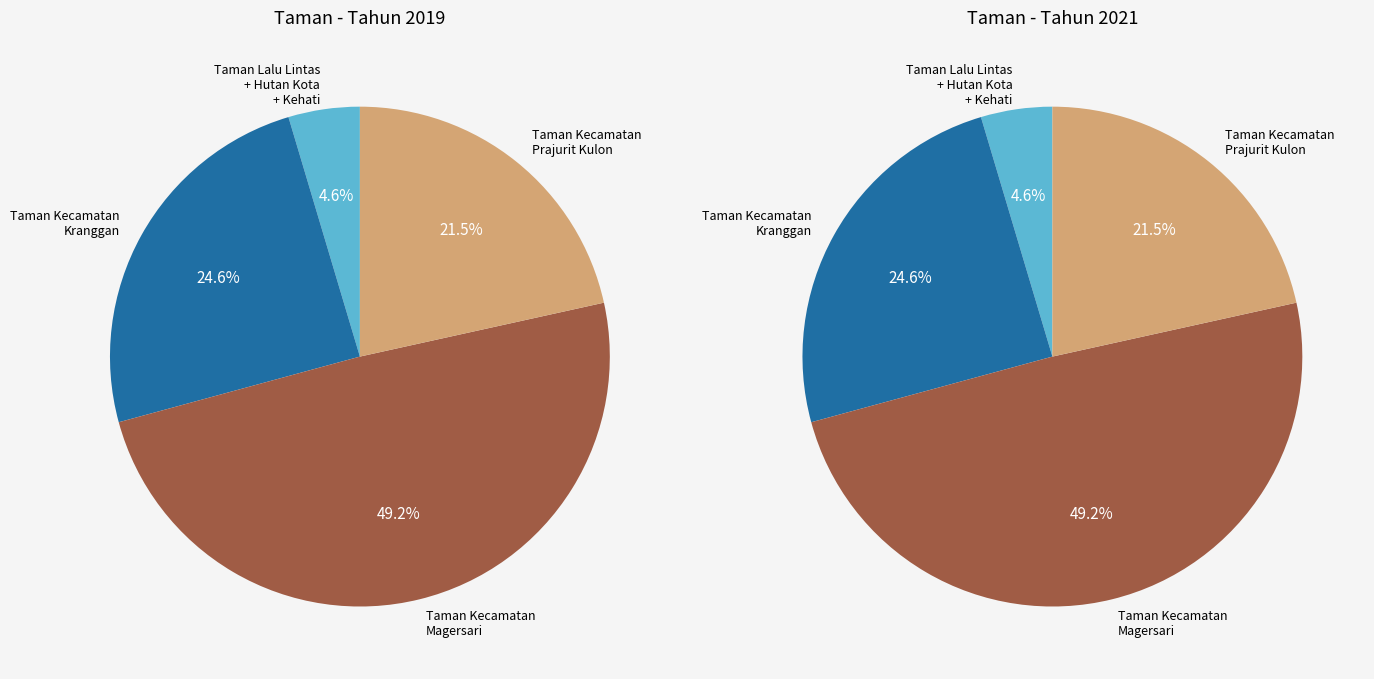

What is the smallest slice in the pie chart?

Taman Lalu Lintas